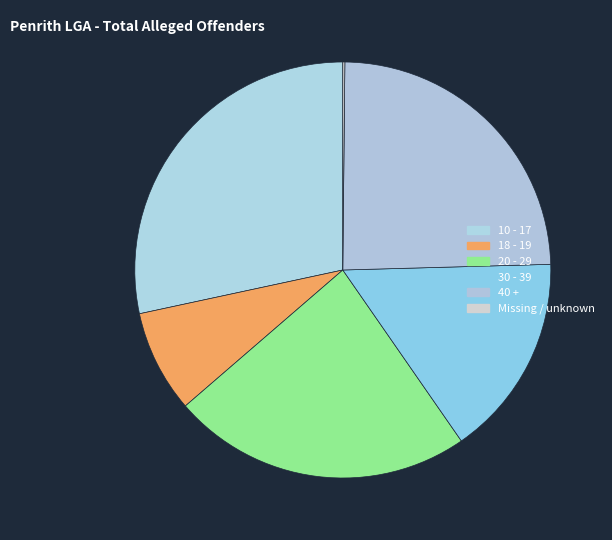

Is it true that Missing / unknown is 10% of the pie?

False